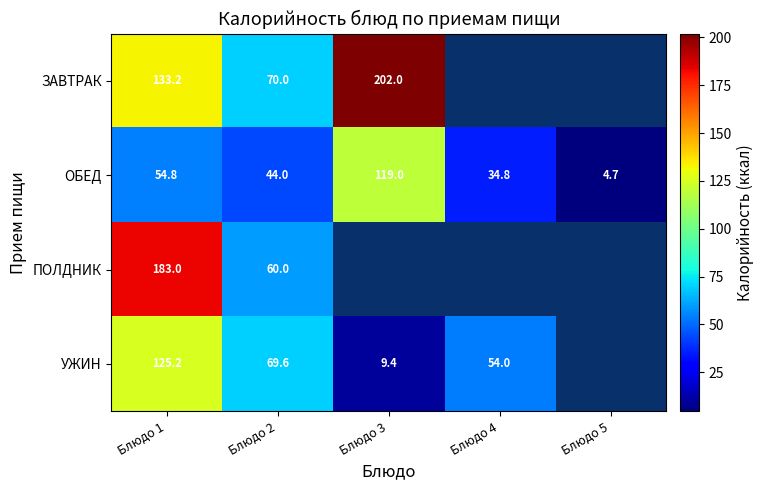

Is the value of ОБЕД at Блюдо 5 greater than the value of ПОЛДНИК at Блюдо 1?

No